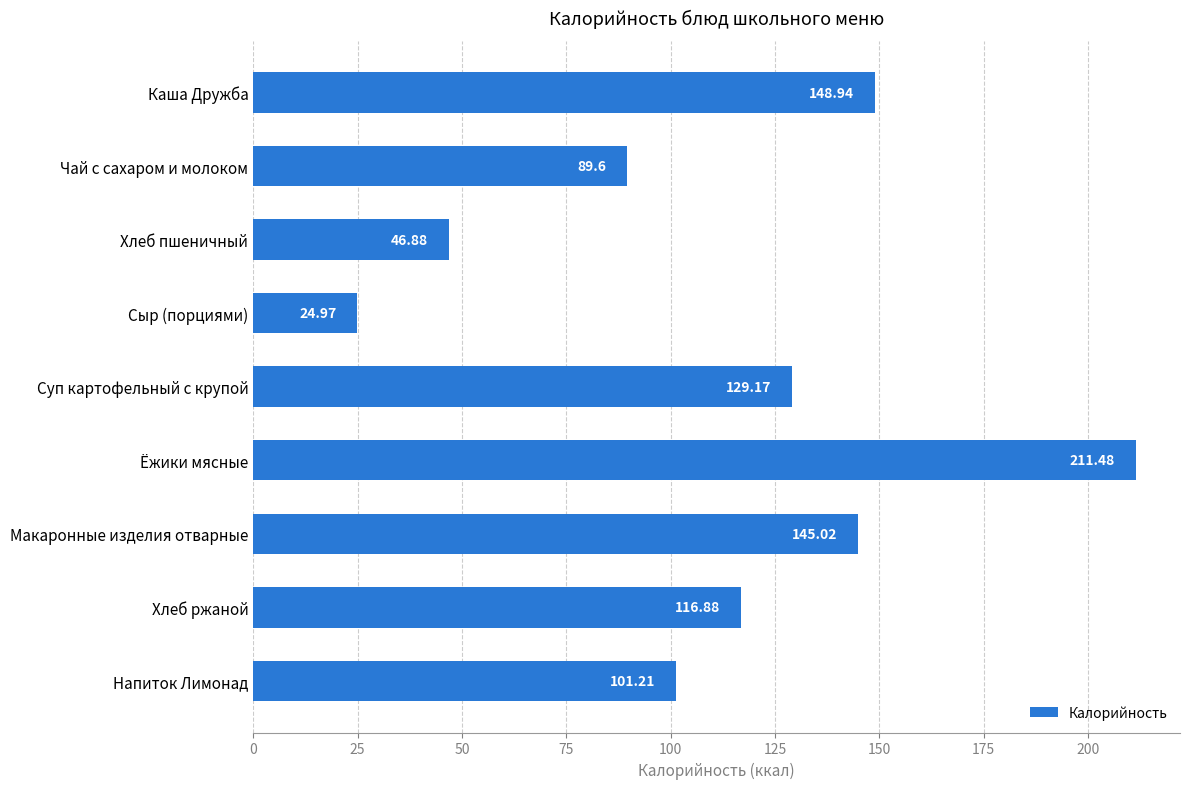

What is the ratio of the value at Хлеб ржаной to the value at Чай с сахаром и молоком?

1.3